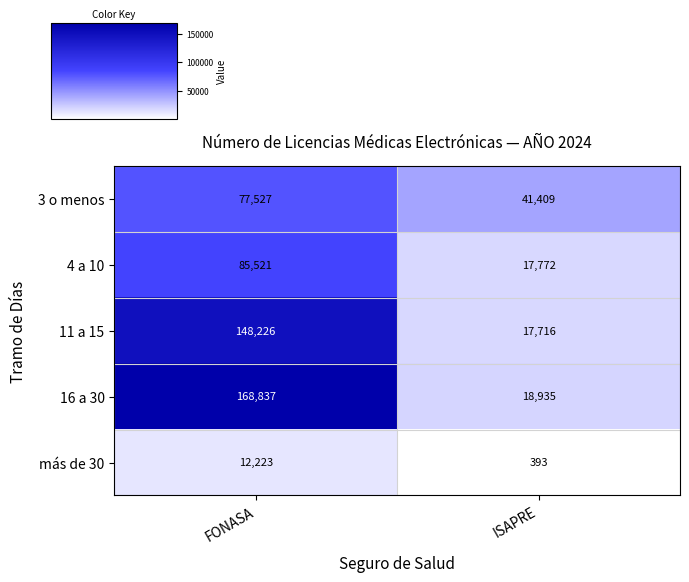

List the series in order of their peak value, highest first.

16 a 30, 11 a 15, 4 a 10, 3 o menos, más de 30